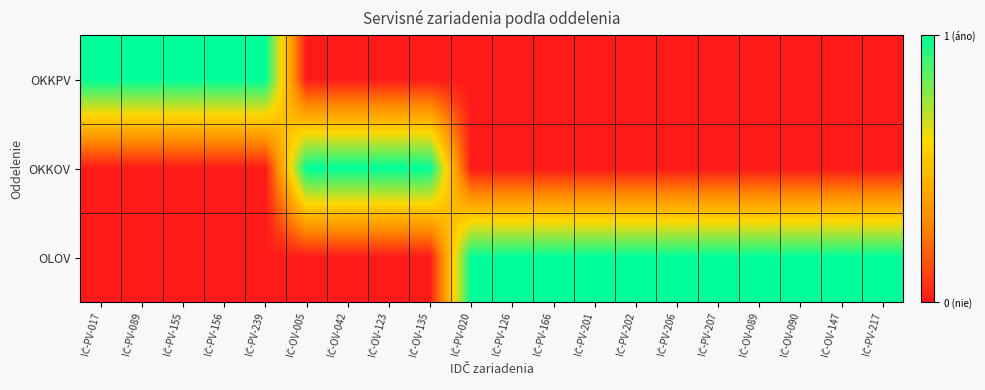

Reading left to right, list all the values displayed in this chart.

OKKPV: IČ-PV-017=1	IČ-PV-089=1	IČ-PV-155=1	IČ-PV-156=1	IČ-PV-239=1	IČ-OV-005=0	IČ-OV-042=0	IČ-OV-123=0	IČ-OV-135=0	IČ-PV-020=0	IČ-PV-126=0	IČ-PV-166=0	IČ-PV-201=0	IČ-PV-202=0	IČ-PV-206=0	IČ-PV-207=0	IČ-OV-089=0	IČ-OV-090=0	IČ-OV-147=0	IČ-PV-217=0
OKKOV: IČ-PV-017=0	IČ-PV-089=0	IČ-PV-155=0	IČ-PV-156=0	IČ-PV-239=0	IČ-OV-005=1	IČ-OV-042=1	IČ-OV-123=1	IČ-OV-135=1	IČ-PV-020=0	IČ-PV-126=0	IČ-PV-166=0	IČ-PV-201=0	IČ-PV-202=0	IČ-PV-206=0	IČ-PV-207=0	IČ-OV-089=0	IČ-OV-090=0	IČ-OV-147=0	IČ-PV-217=0
OLOV: IČ-PV-017=0	IČ-PV-089=0	IČ-PV-155=0	IČ-PV-156=0	IČ-PV-239=0	IČ-OV-005=0	IČ-OV-042=0	IČ-OV-123=0	IČ-OV-135=0	IČ-PV-020=1	IČ-PV-126=1	IČ-PV-166=1	IČ-PV-201=1	IČ-PV-202=1	IČ-PV-206=1	IČ-PV-207=1	IČ-OV-089=1	IČ-OV-090=1	IČ-OV-147=1	IČ-PV-217=1